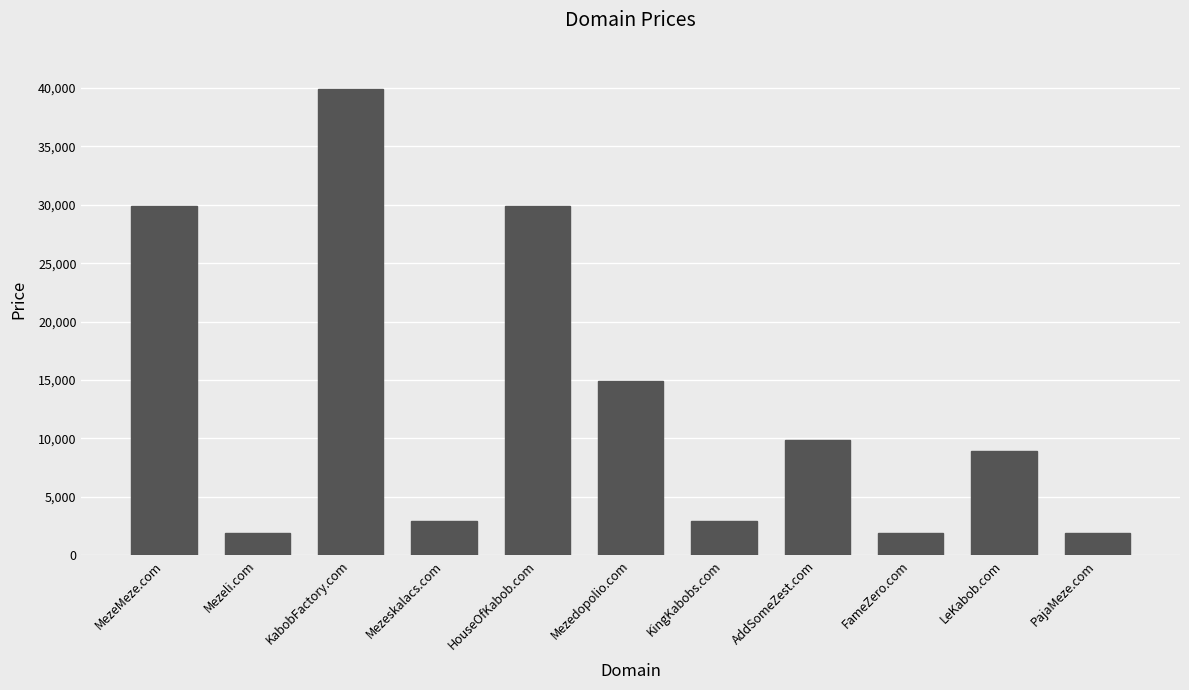

Reading right to left, what are all the values shown in this chart?

1888	8888	1888	9888	2888	14888	29888	2888	39888	1888	29888